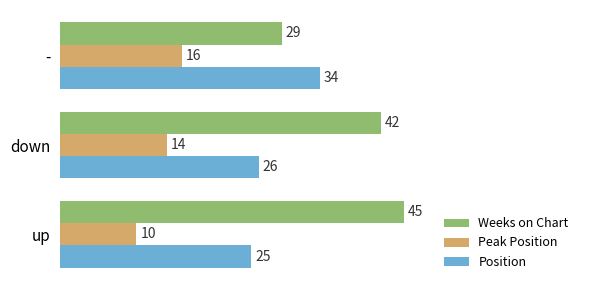

At which label is Position closest to 29?

down